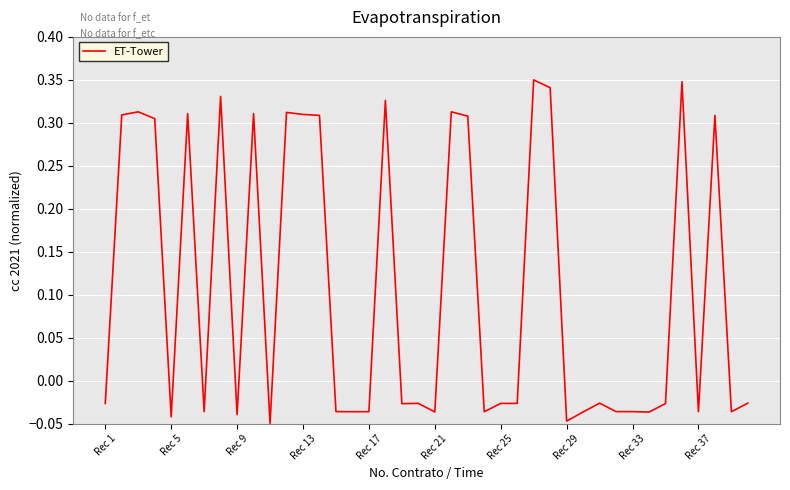

How many points are lower than both their immediate neighbors (excluding endpoints)?

14